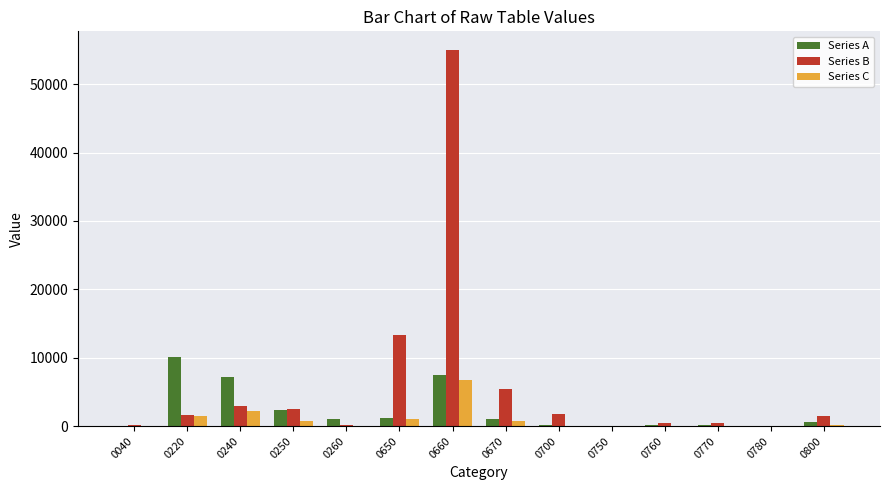

How many data points does each series have?

14